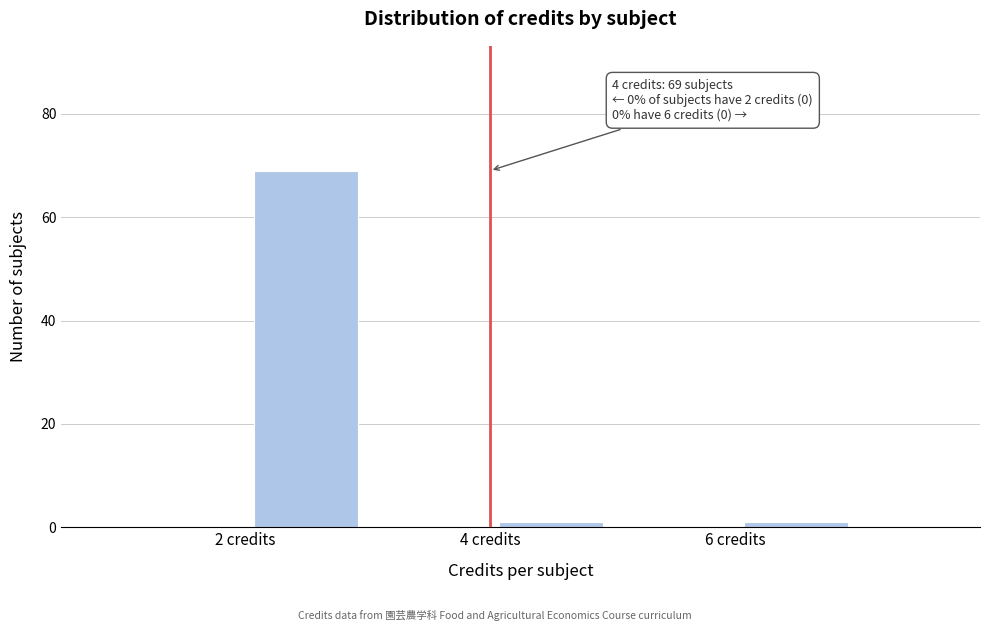

Which range on the x-axis has the tallest bar?

2 to 3